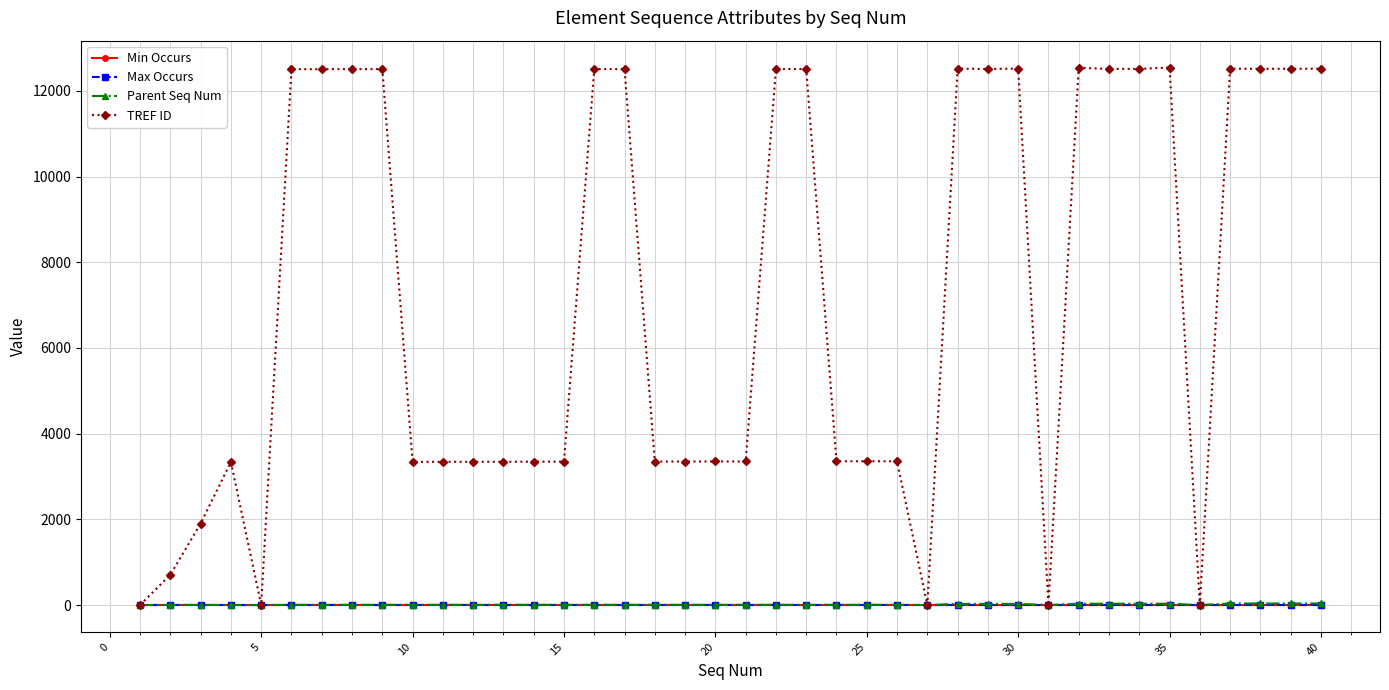

True or false: Min Occurs has more than 0 points higher than both neighbors.

True